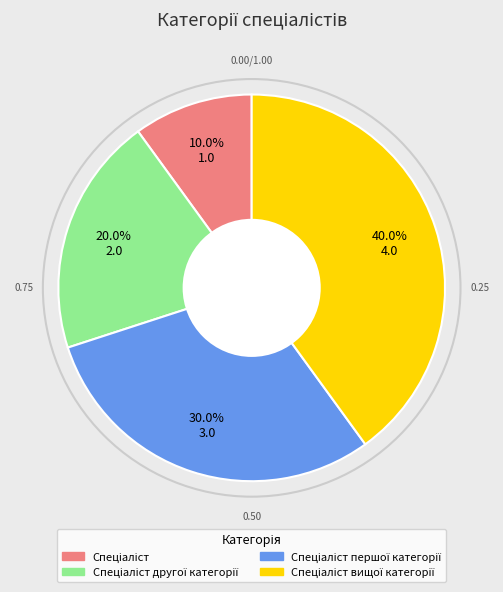

Is there a majority slice in this chart?

No